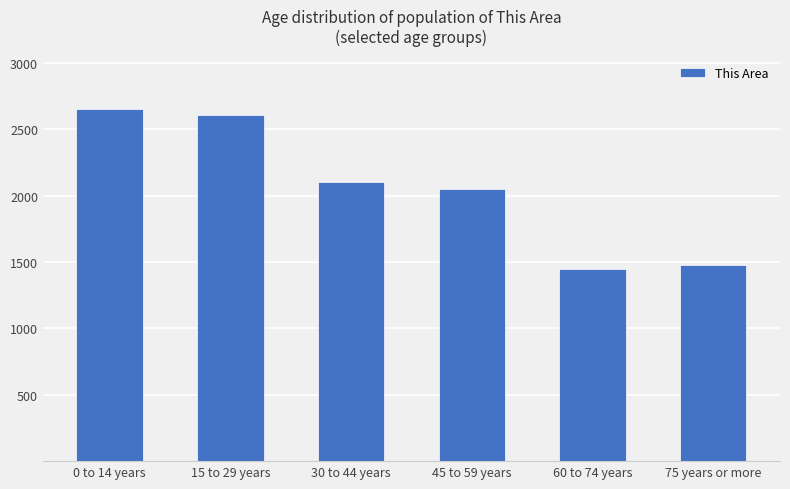

Rank the categories by value from lowest to highest.

60 to 74 years, 75 years or more, 45 to 59 years, 30 to 44 years, 15 to 29 years, 0 to 14 years